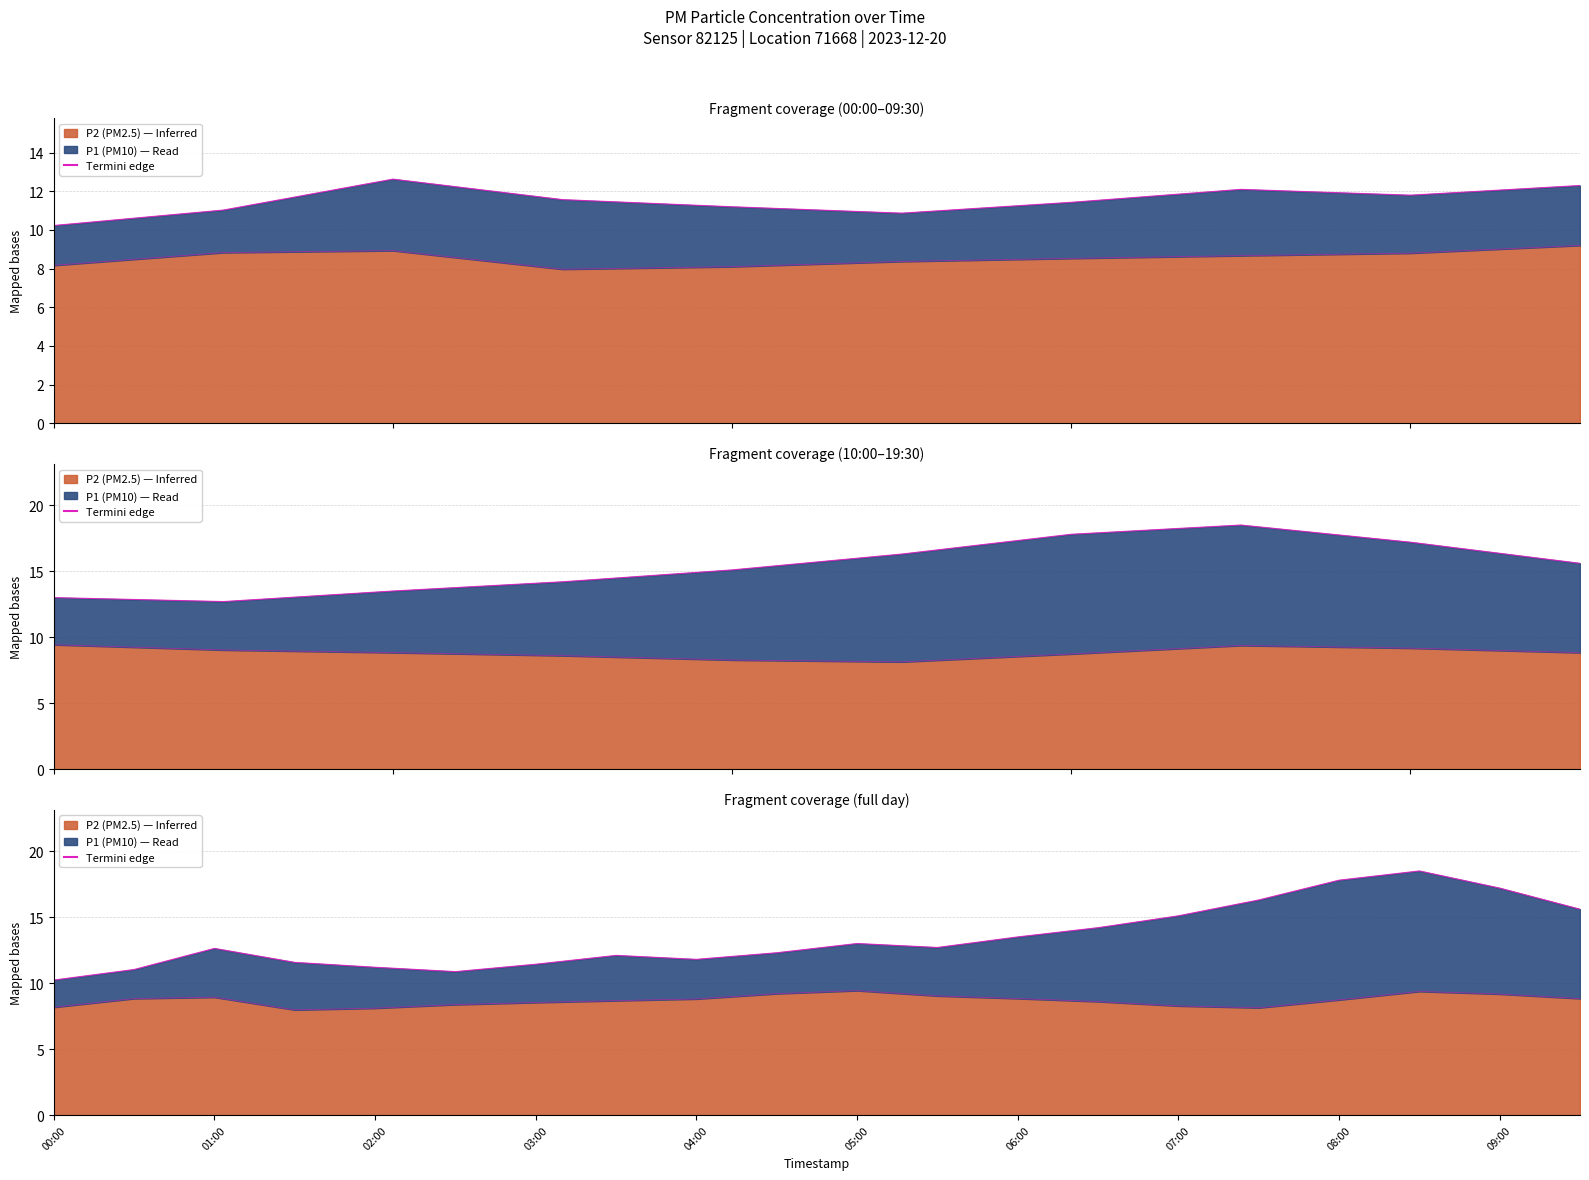

What is the difference between the maximum and second lowest values?

7.6